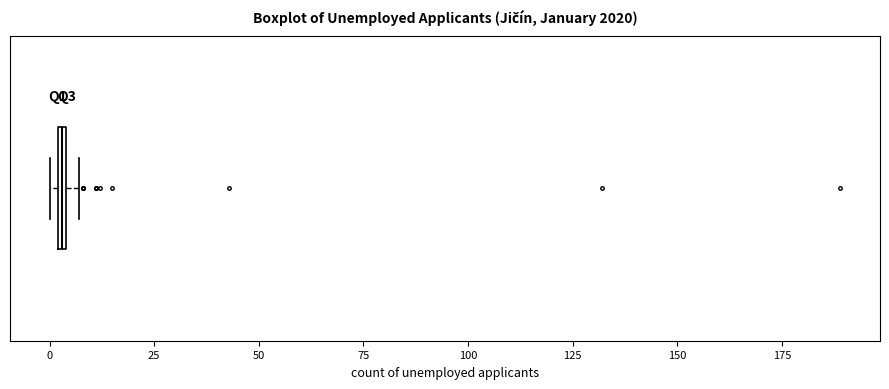

Where is the right edge of the box on the x-axis? The values are not printed on the chart, so give them approximately, as read against the axis.

5